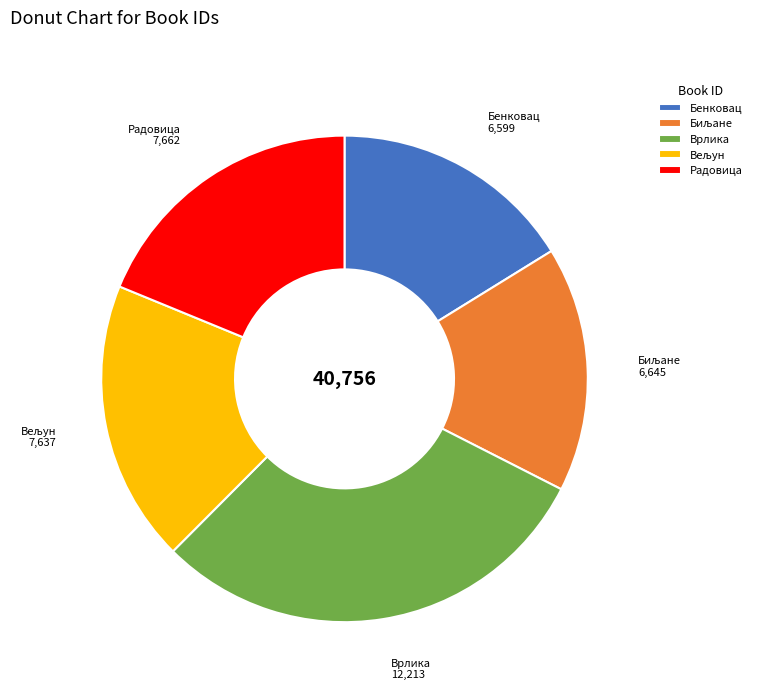

Is there a majority slice in this chart?

No